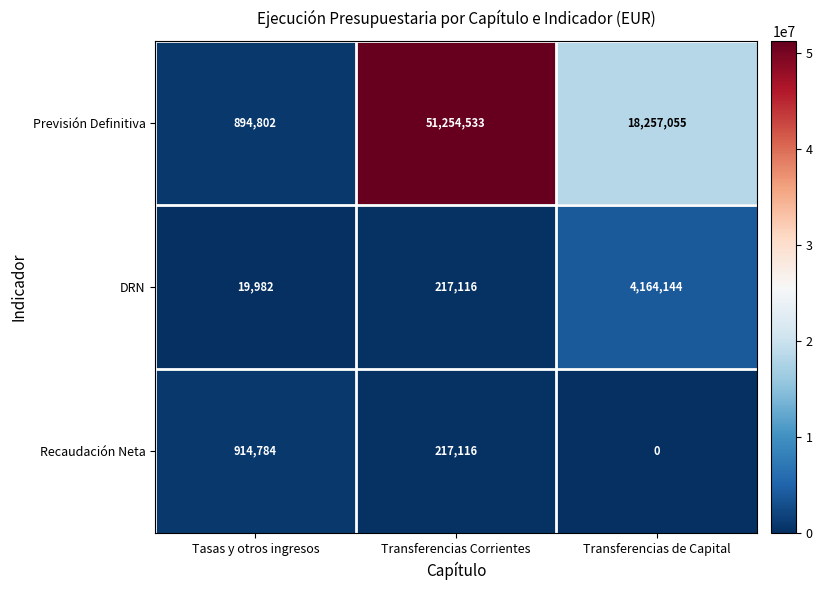

Where is DRN nearest to the value 2092063?

Transferencias Corrientes